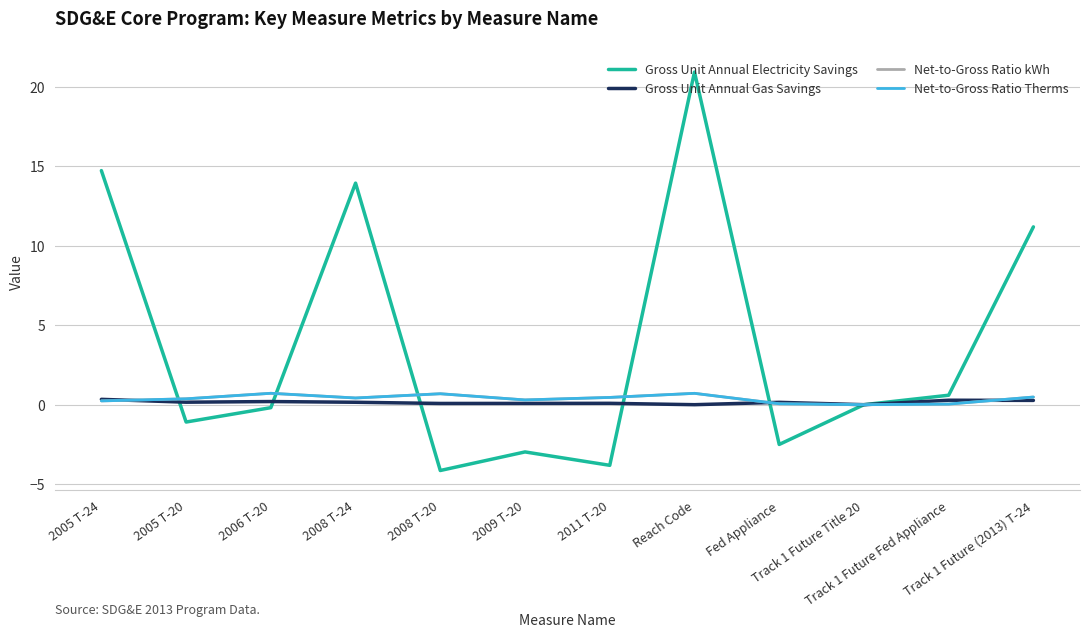

Does the chart have visible grid lines?

Yes